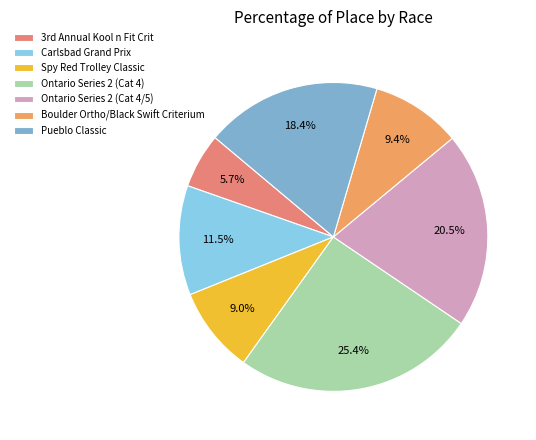

To the nearest percent, what is the combined percentage of Ontario Series 2 (Cat 4/5) and Pueblo Classic?

39%